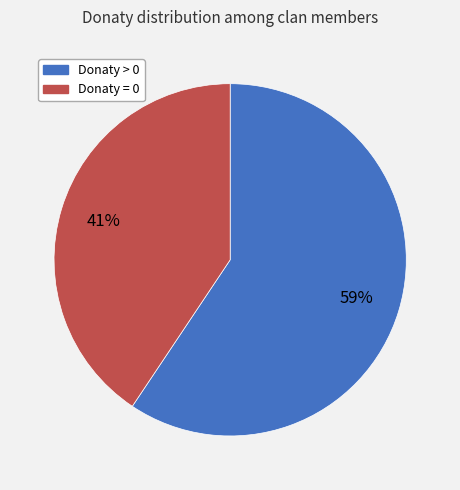

Does any single category account for the majority?

Yes